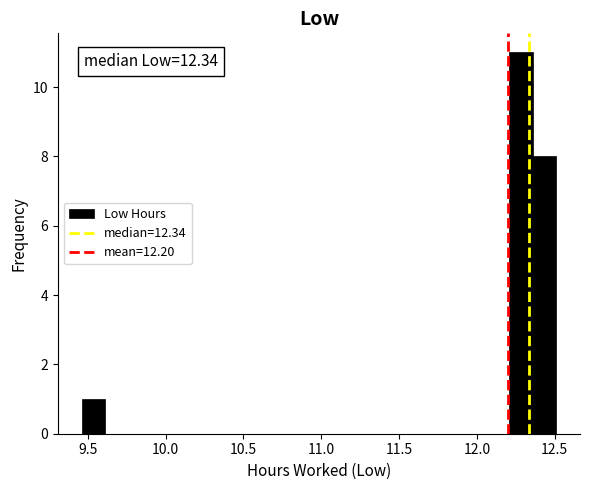

Read against the x-axis, roughly where is the centre of the tallest bar?

12.30